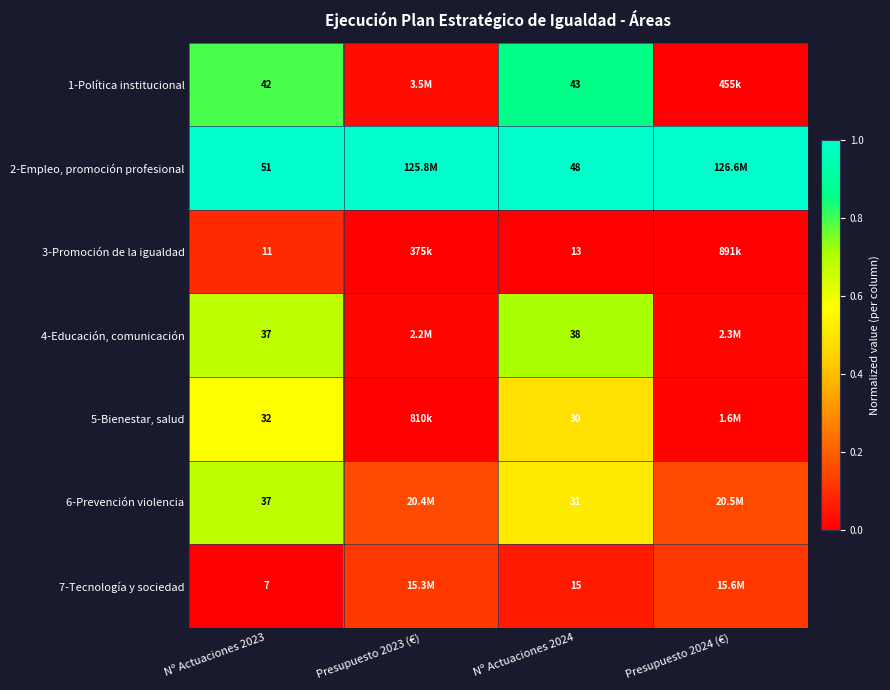

Is the value of 7-Tecnología y sociedad at Presupuesto 2023 (€) greater than the value of 2-Empleo, promoción profesional at Presupuesto 2023 (€)?

No